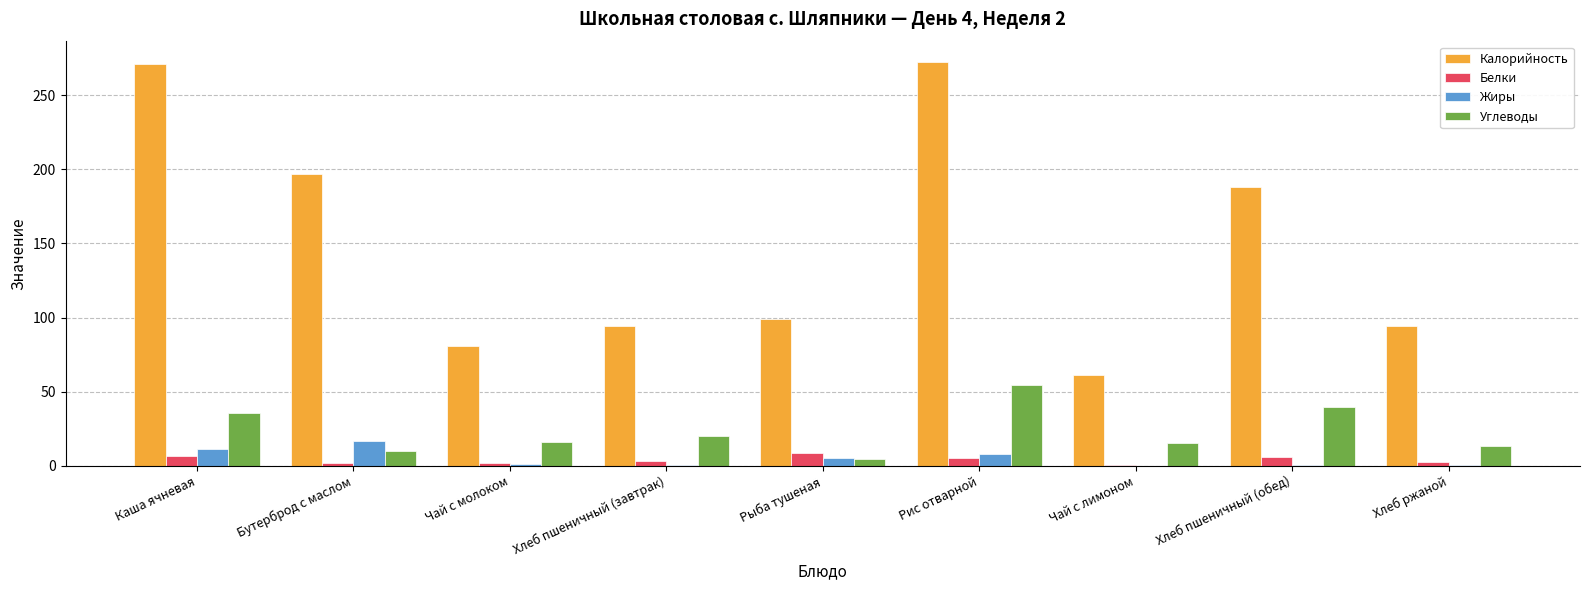

What is the sum of all Углеводы values?

207.6